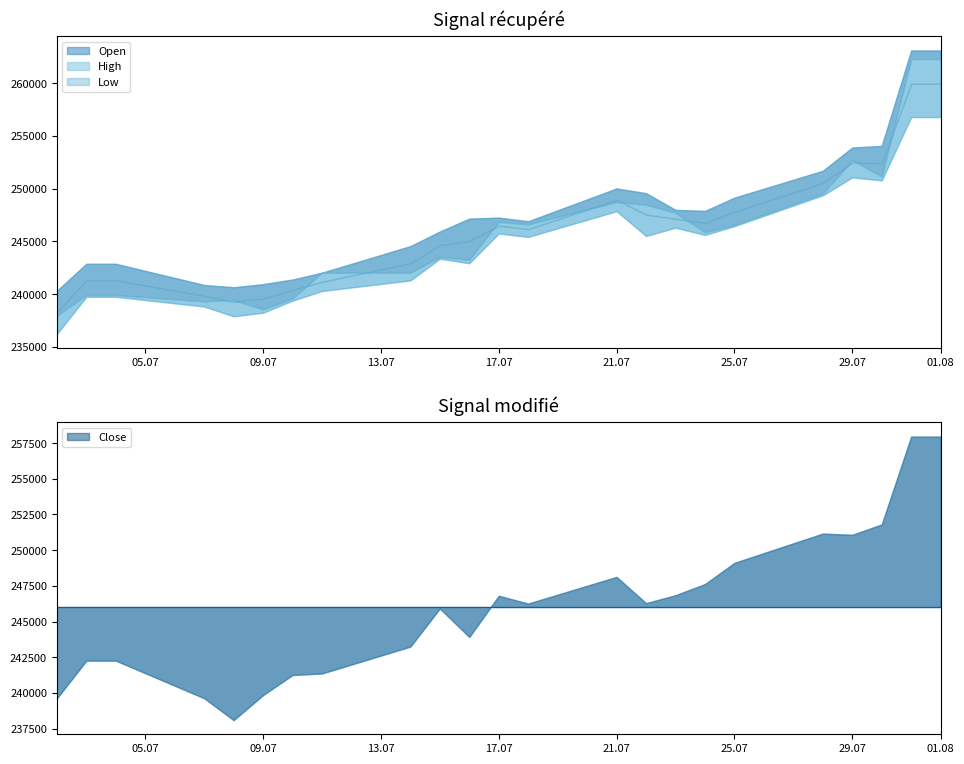

At which category does Close reach its first local peak?

15.07.2025